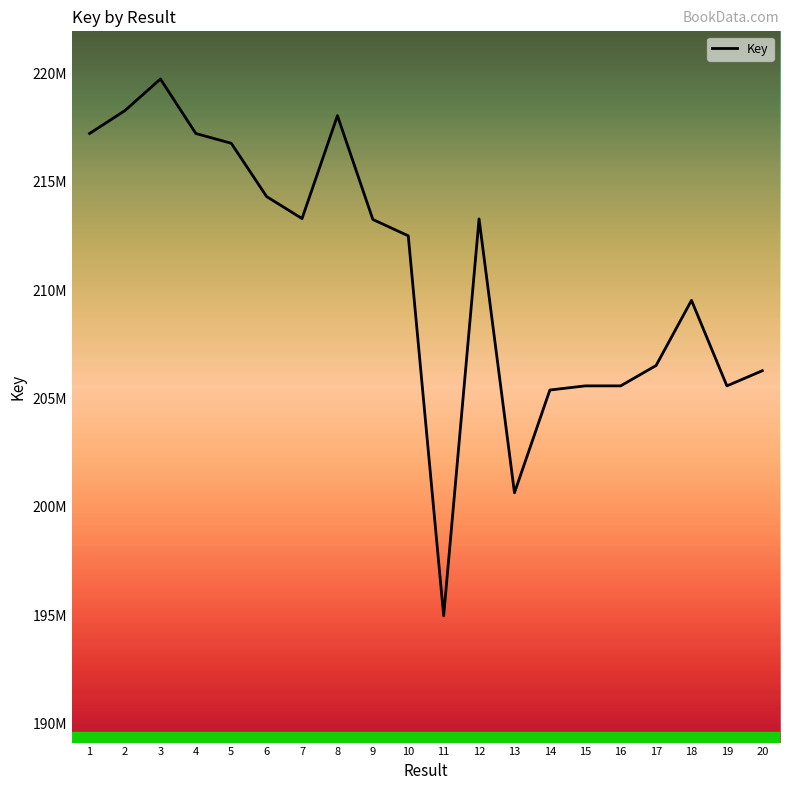

Reading left to right, extract all data points from this chart.

1=217226083	2=218285004	3=219740650	4=217225875	5=216775508	6=214315063	7=213302671	8=218048189	9=213260375	10=212505477	11=194979217	12=213285500	13=200652362	14=205392619	15=205584122	16=205584161	17=206523258	18=209528970	19=205583535	20=206282702